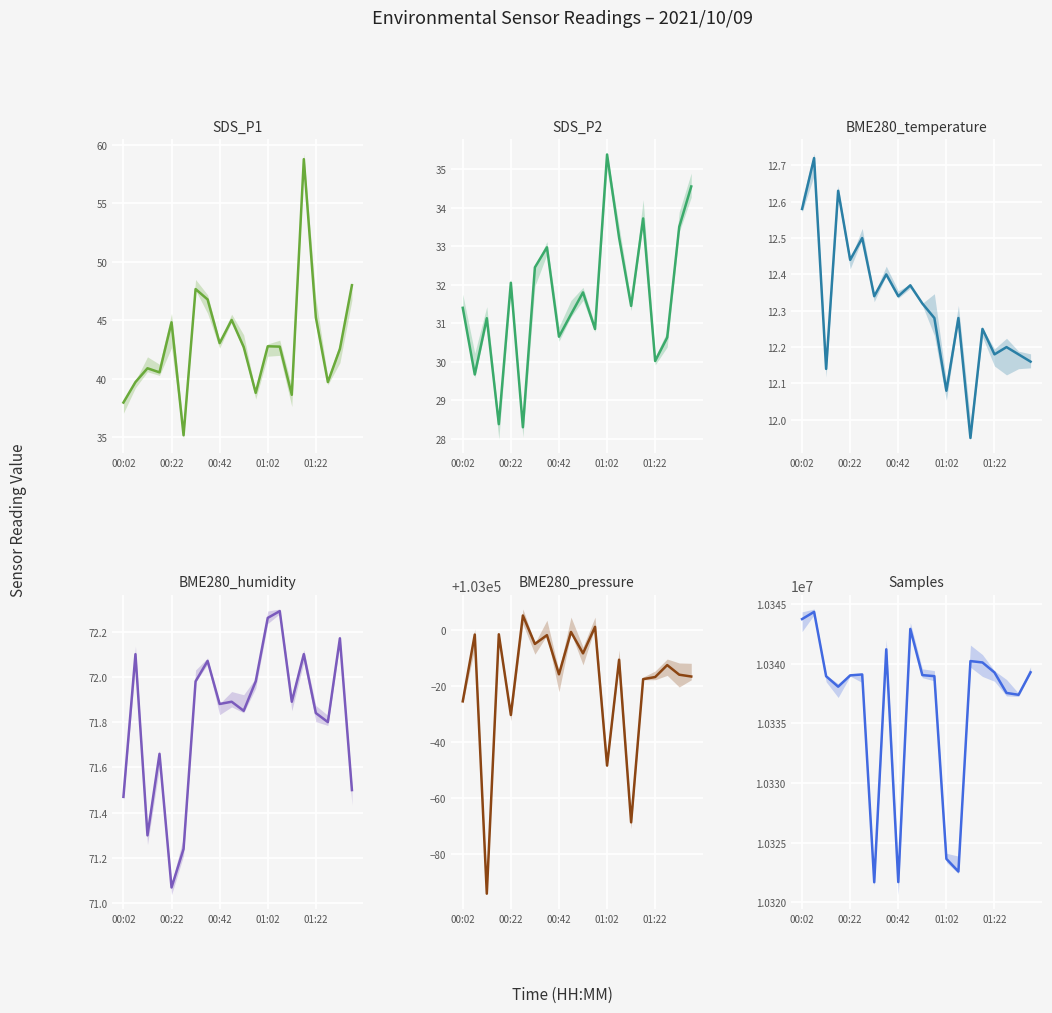

What are all the series names shown in the legend?

SDS_P1, SDS_P2, BME280_temperature, BME280_humidity, BME280_pressure, Samples